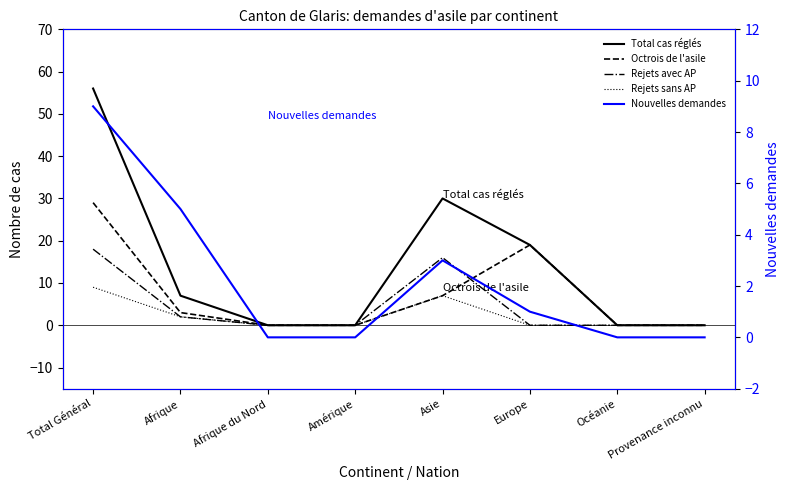

Is it true that Rejets avec AP equals 18 at Total Général?

True